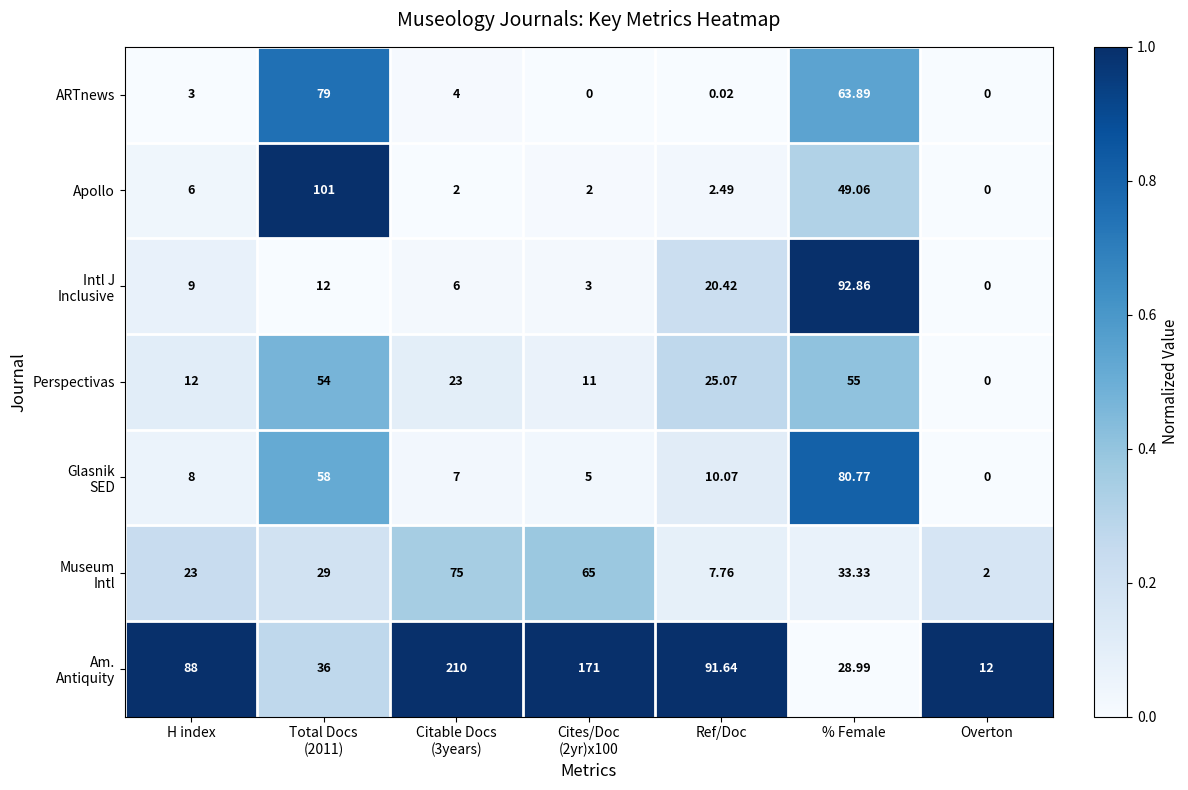

At which label is Perspectivas closest to 27?

Ref/Doc